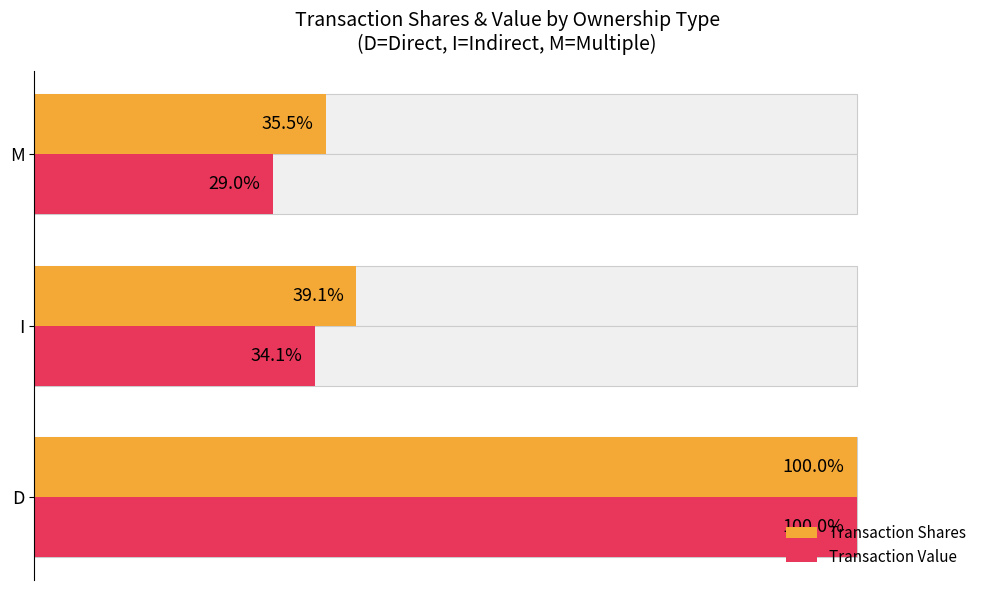

Is it true that Transaction Shares equals 100.0 at D?

True